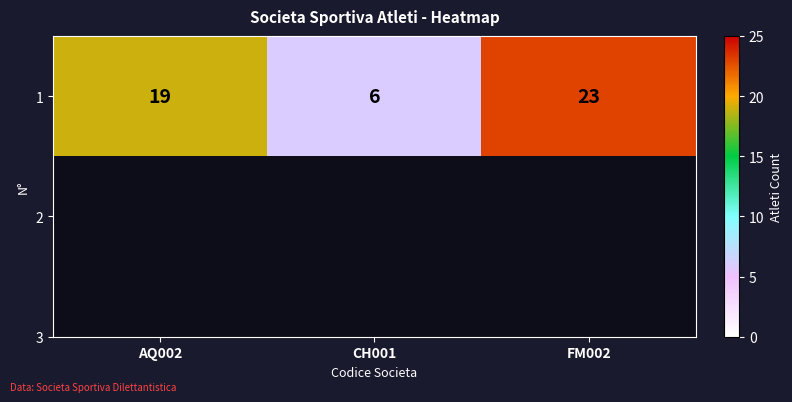

The chart shows a value of 6 at CH001. True or false?

True